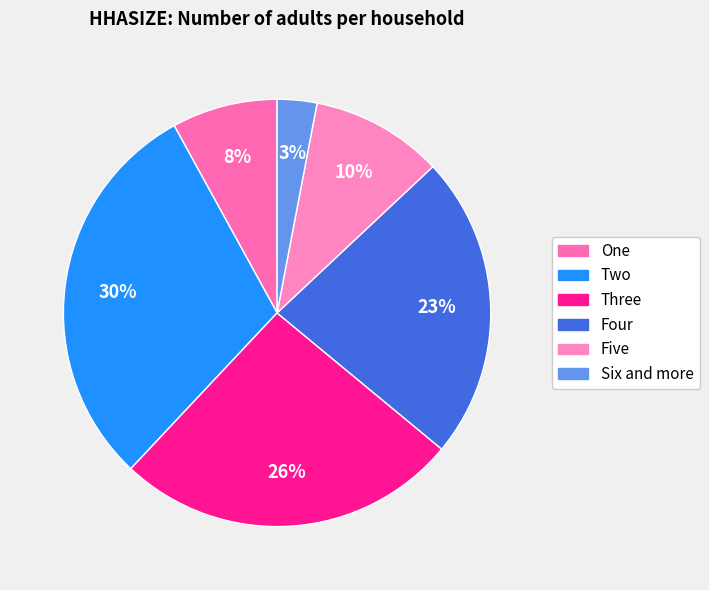

What is the largest slice in the pie chart?

Two